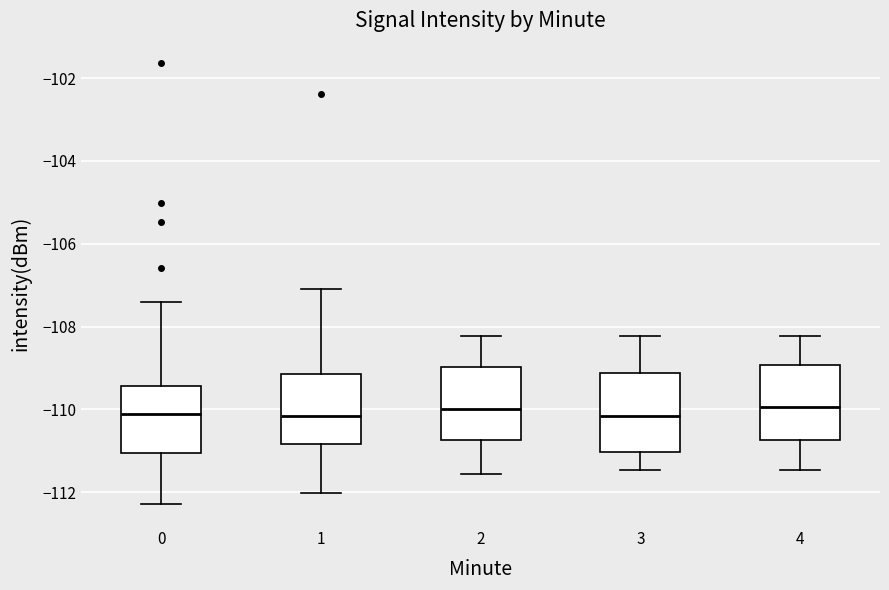

Reading left to right, transcribe this box plot: for each box, give where its median line is, the range the box spans, and where its two whiskers end, as read against the y-axis. The values are not printed on the chart, so give them approximately, as read against the axis.

0: median -110.2, box -111.0 to -109.4, whiskers -112.2 to -107.4
1: median -110.2, box -110.8 to -109.2, whiskers -112.0 to -107.0
2: median -110.0, box -110.8 to -109.0, whiskers -111.6 to -108.2
3: median -110.2, box -111.0 to -109.2, whiskers -111.4 to -108.2
4: median -110.0, box -110.8 to -109.0, whiskers -111.4 to -108.2